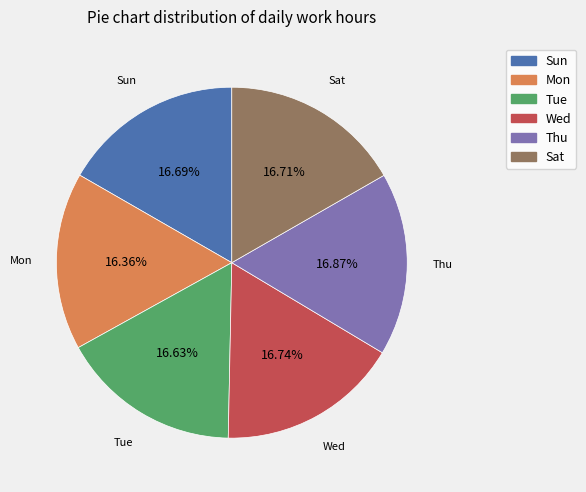

True or false: Tue accounts for 17% of the total.

True